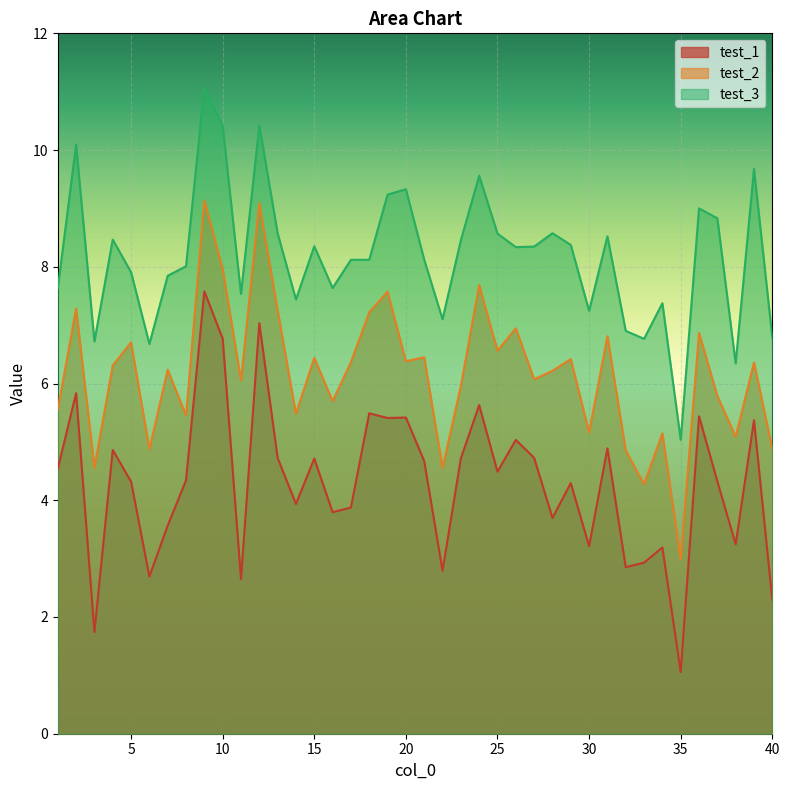

What is the total value across all series at 5?

18.9